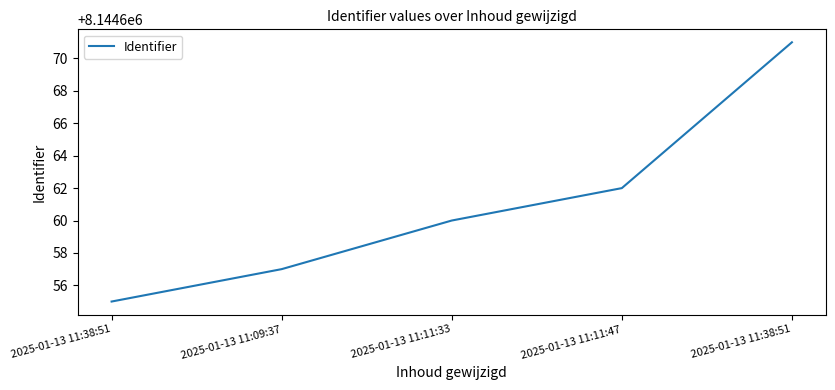

At which label is the value closest to 8144663?

2025-01-13 11:11:47